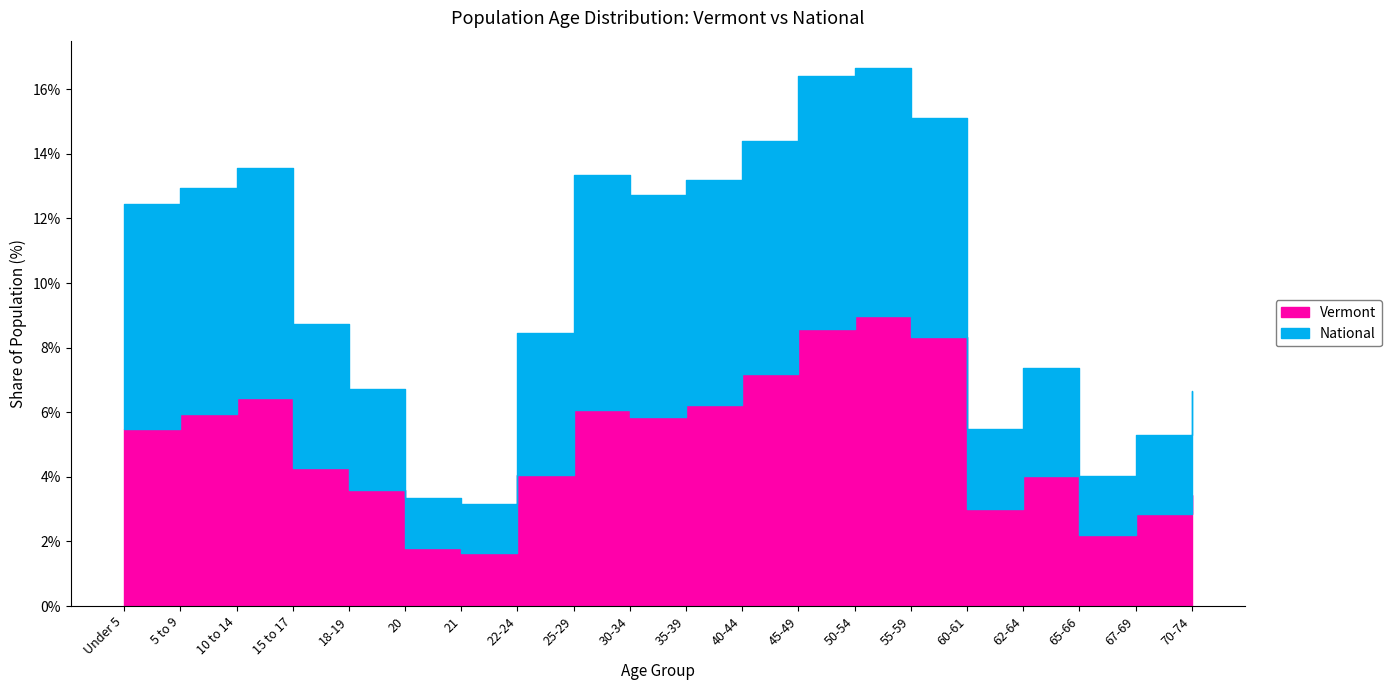

Which label corresponds to the largest value in the chart?

50-54